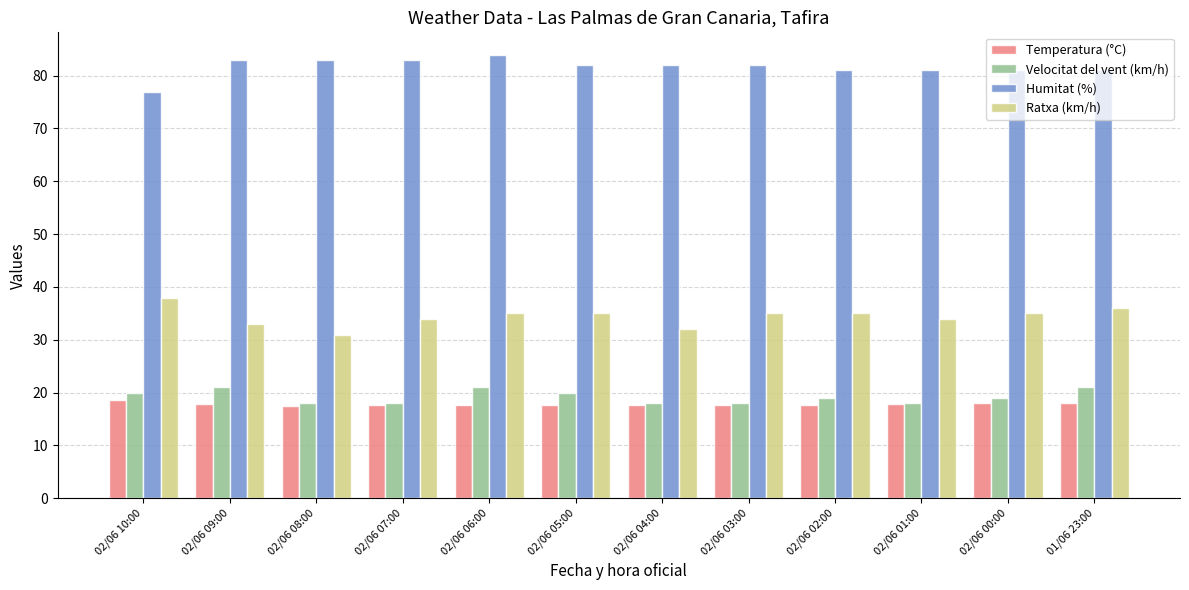

What is the total value across all series at 02/06 02:00?

152.6